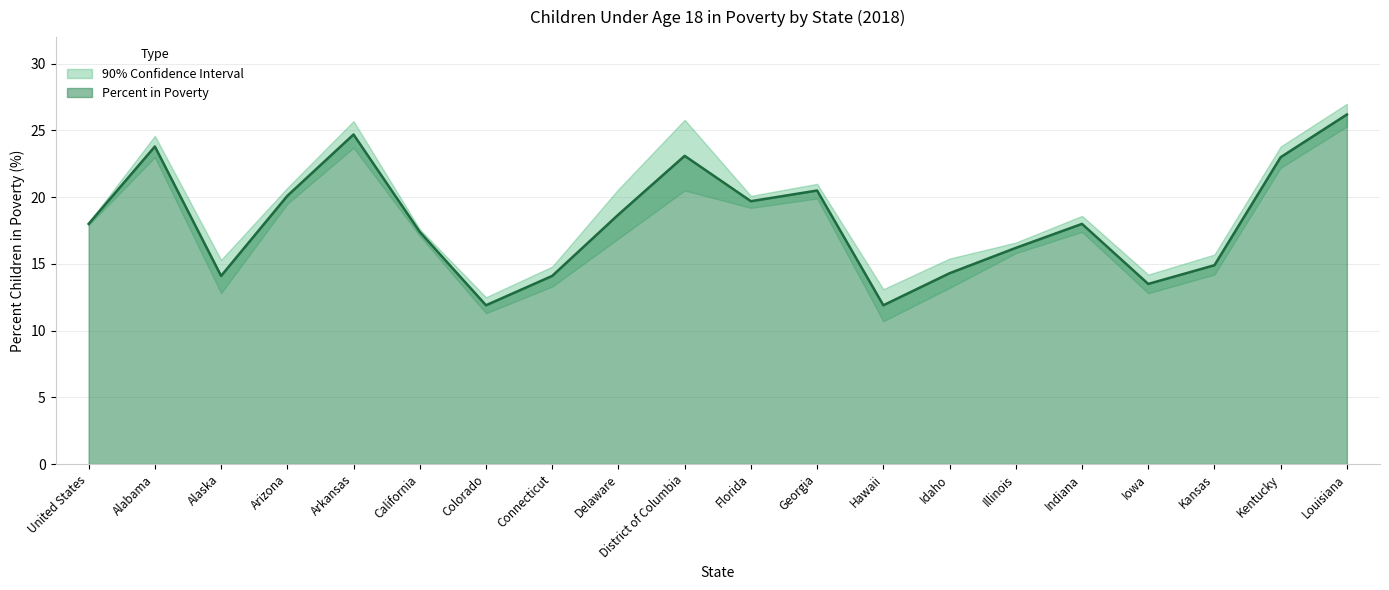

At which label does Percent in Poverty reach its peak?

Louisiana